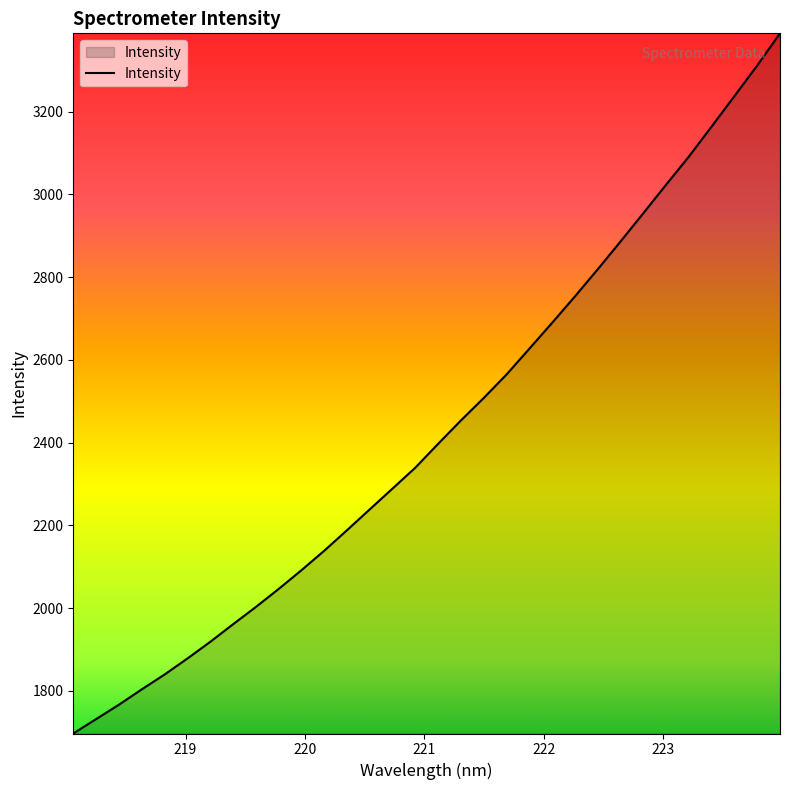

Does the chart have visible grid lines?

No